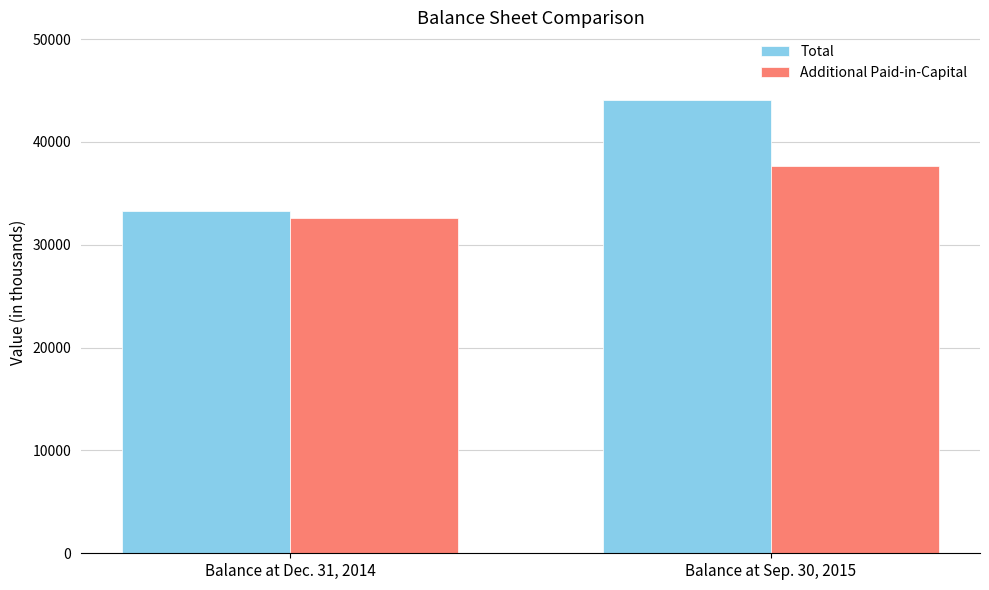

How many bars are there in each group?

2